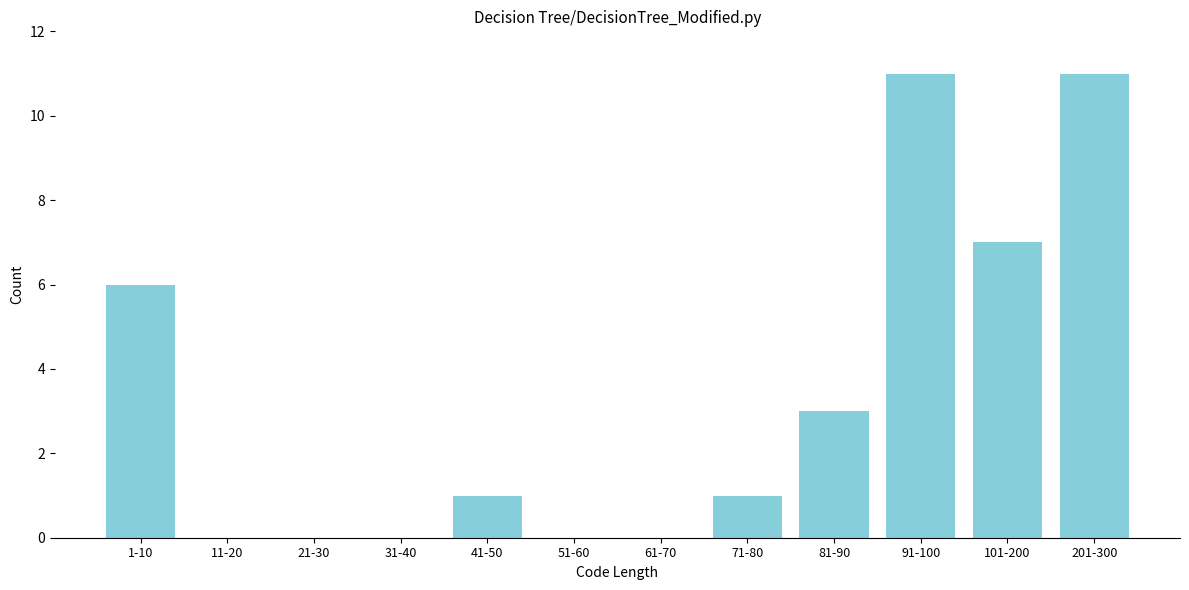

Reading left to right, extract all data points from this chart.

1-10=6	11-20=0	21-30=0	31-40=0	41-50=1	51-60=0	61-70=0	71-80=1	81-90=3	91-100=11	101-200=7	201-300=11